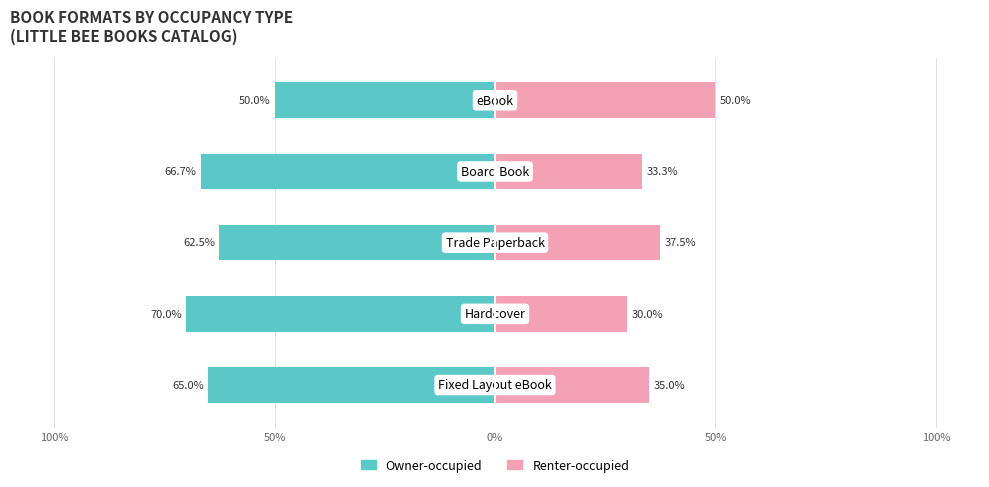

What is the difference between the maximum and minimum values in the Owner-occupied series?

20.0